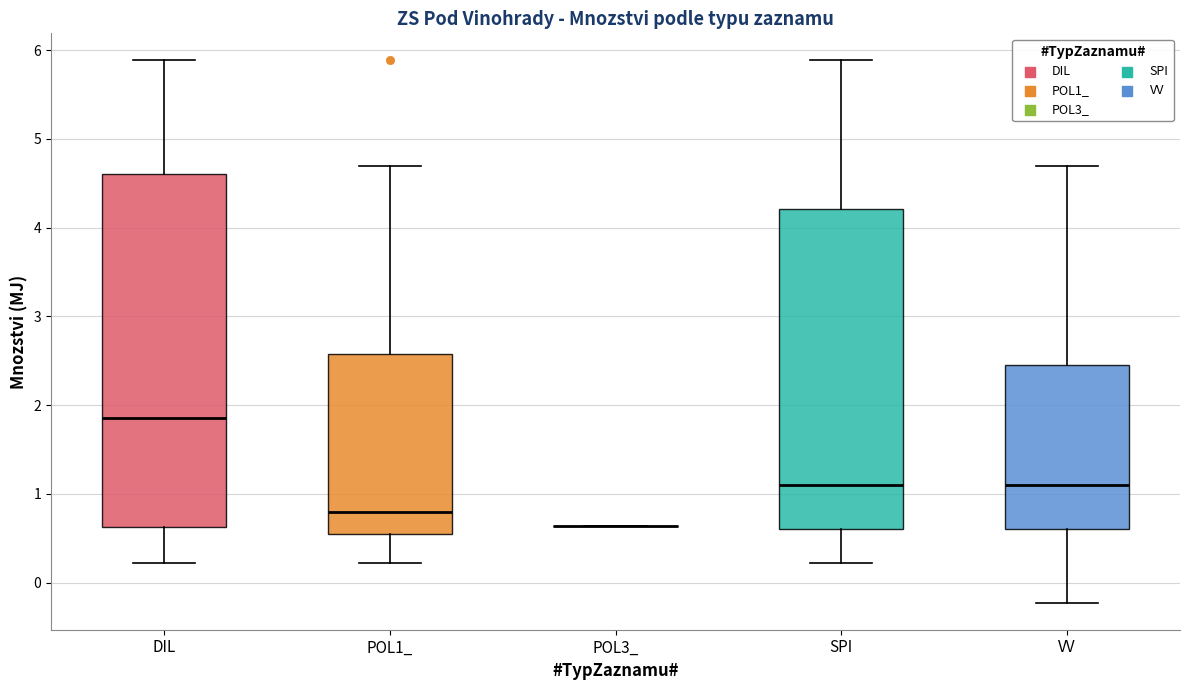

Where is the lower edge of the box for SPI on the y-axis? The values are not printed on the chart, so give them approximately, as read against the axis.

0.6